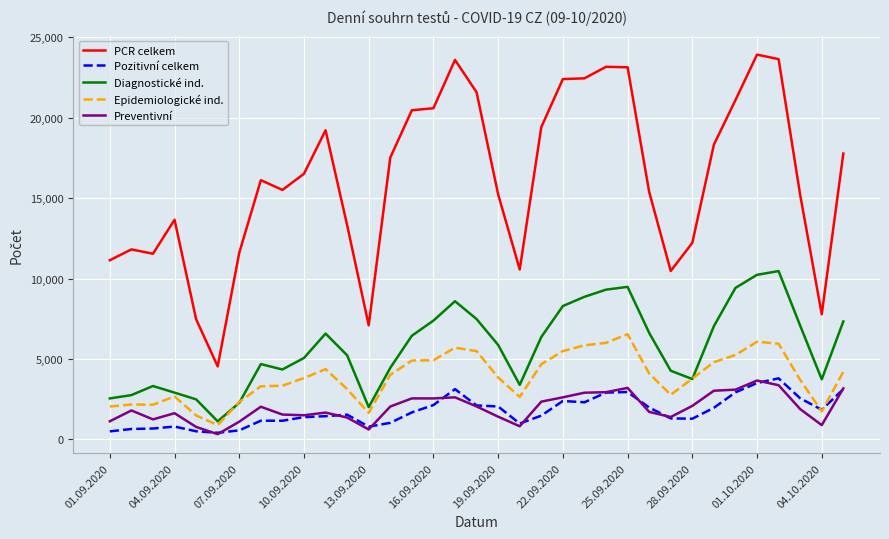

True or false: PCR celkem and Pozitivní celkem cross at least once.

False